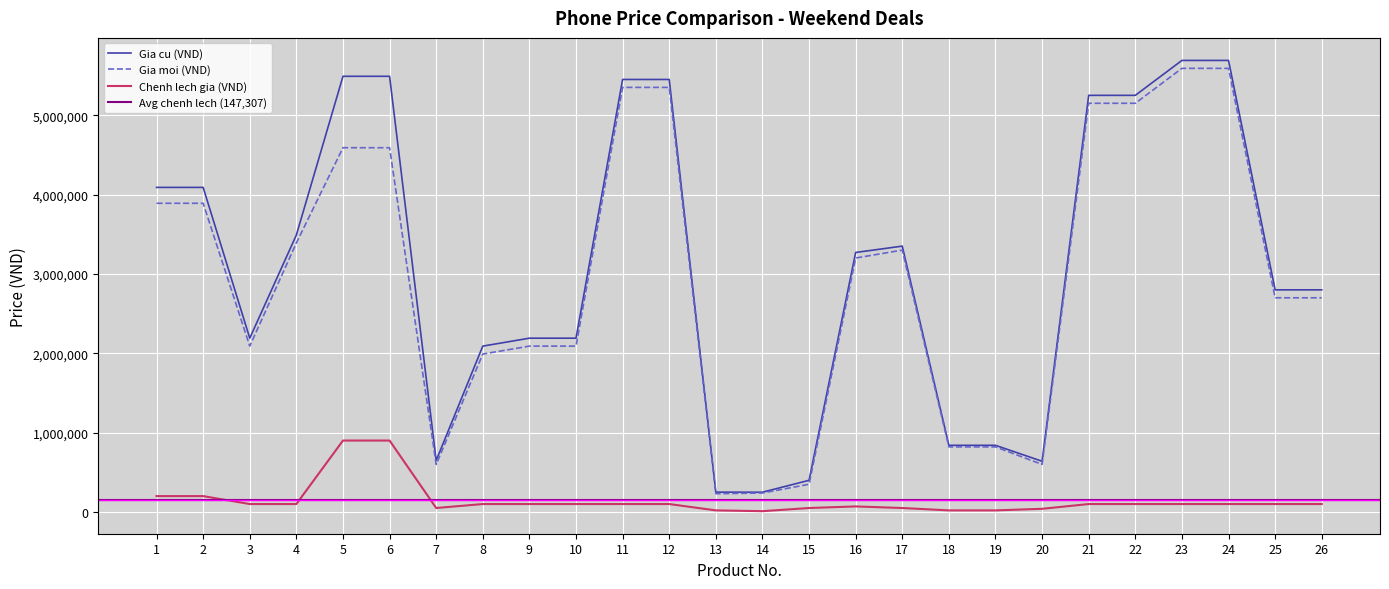

What is the approximate value of Gia cu (VND) at 2, to the nearest 100?

4090000